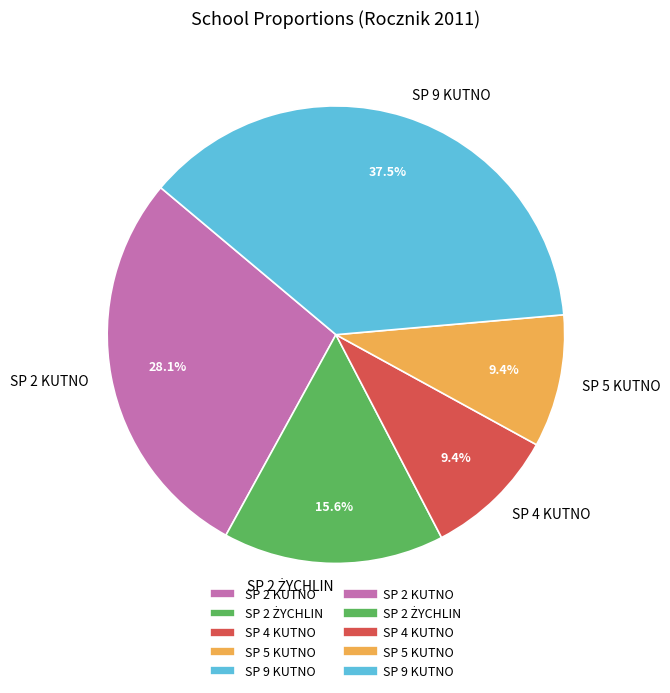

Is it true that SP 2 KUTNO is 28% of the pie?

True